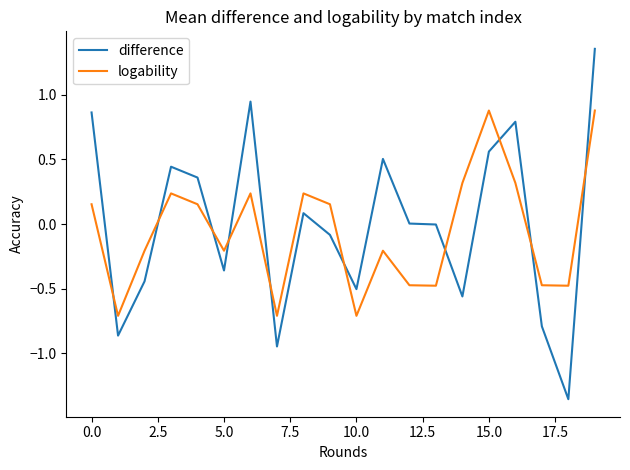

Which series has the largest range (max minus min)?

difference